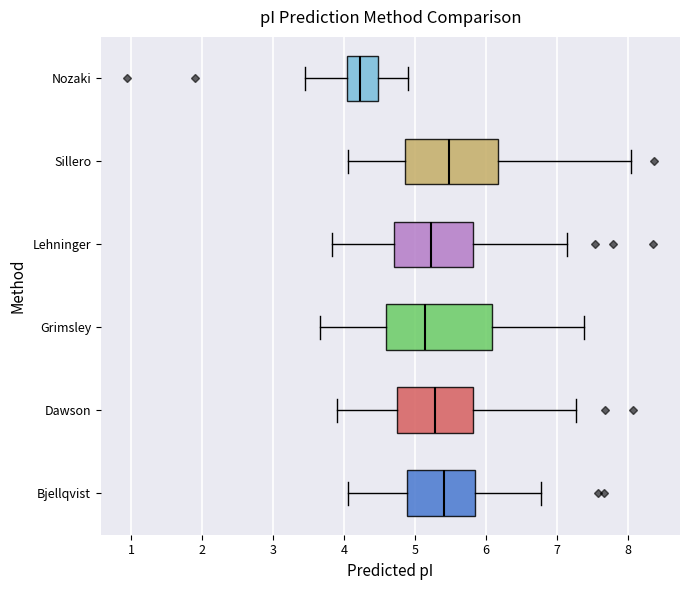

Reading bottom to top, transcribe this box plot: for each box, give where its median line is, the range the box spans, and where its two whiskers end, as read against the x-axis. The values are not printed on the chart, so give them approximately, as read against the axis.

Bjellqvist: median 5.4, box 4.9 to 5.8, whiskers 4.1 to 6.8
Dawson: median 5.3, box 4.7 to 5.8, whiskers 3.9 to 7.3
Grimsley: median 5.1, box 4.6 to 6.1, whiskers 3.7 to 7.4
Lehninger: median 5.2, box 4.7 to 5.8, whiskers 3.8 to 7.1
Sillero: median 5.5, box 4.9 to 6.2, whiskers 4.1 to 8.0
Nozaki: median 4.2, box 4.0 to 4.5, whiskers 3.5 to 4.9